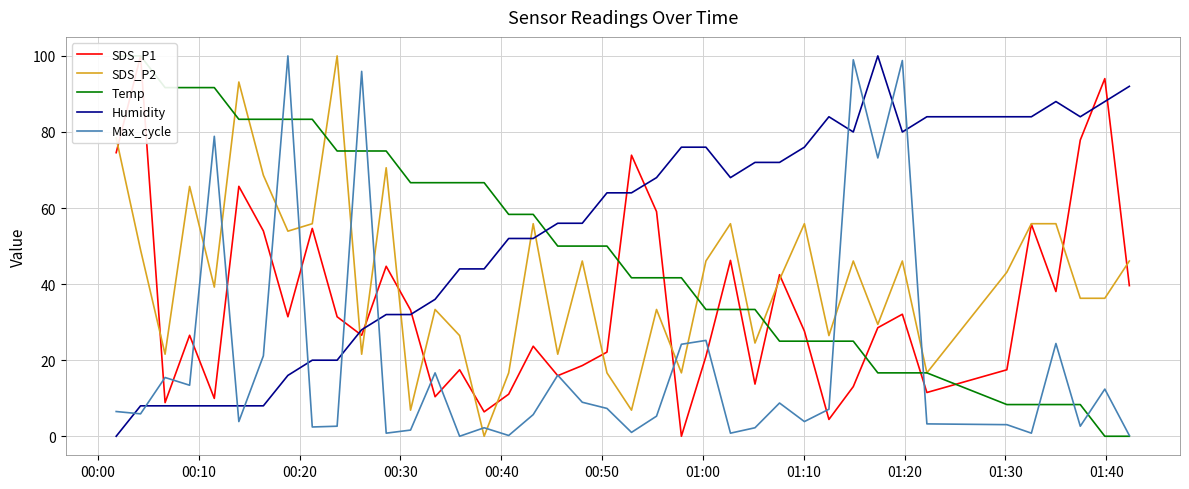

How many lines are shown in the chart?

5